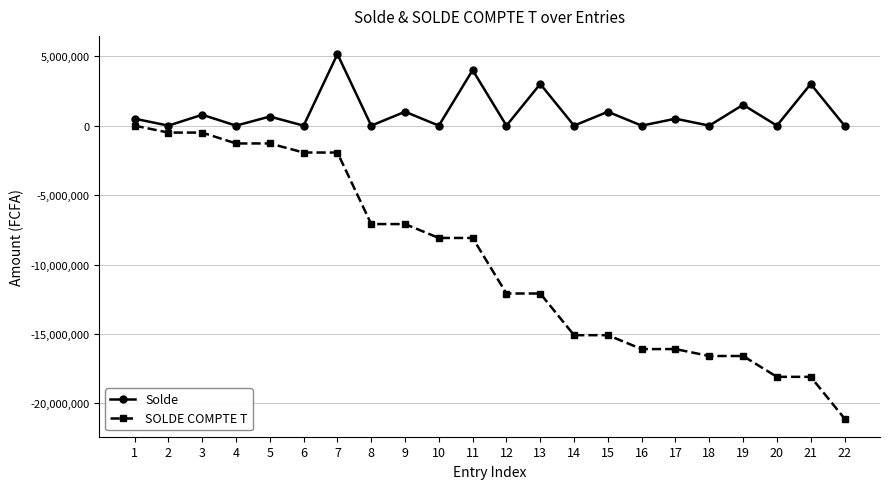

Rank the series by their average value, from highest to lowest.

Solde, SOLDE COMPTE T